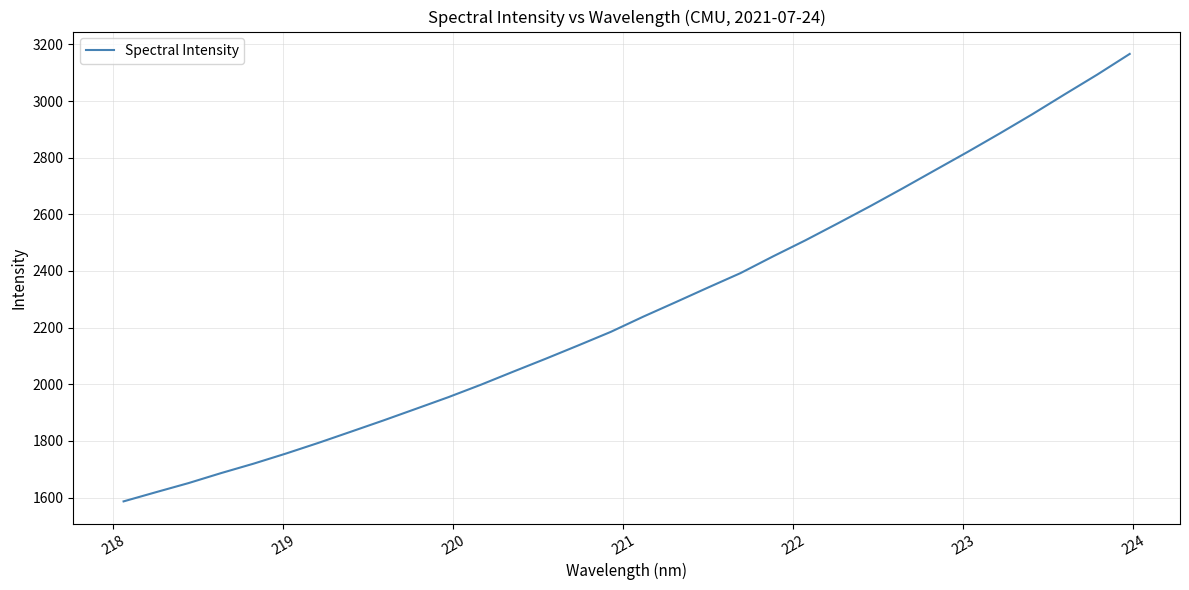

What is the minimum value shown in the chart?

1586.5